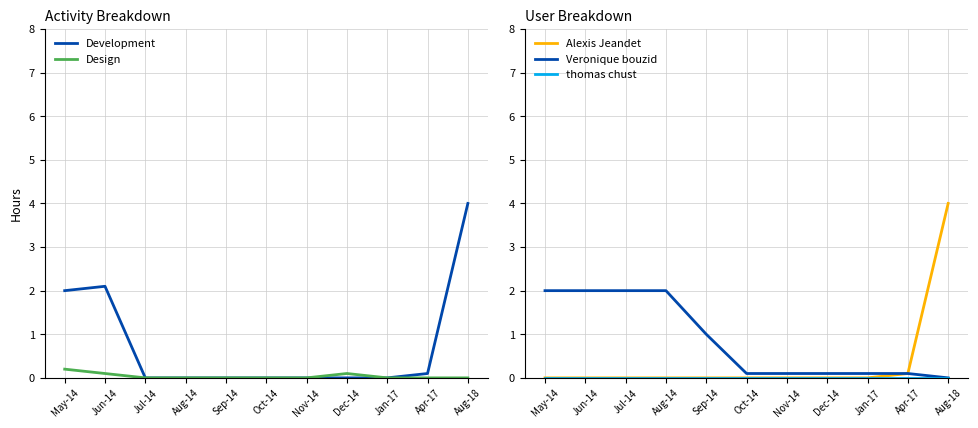

Is this an area chart (filled region under the line)?

No